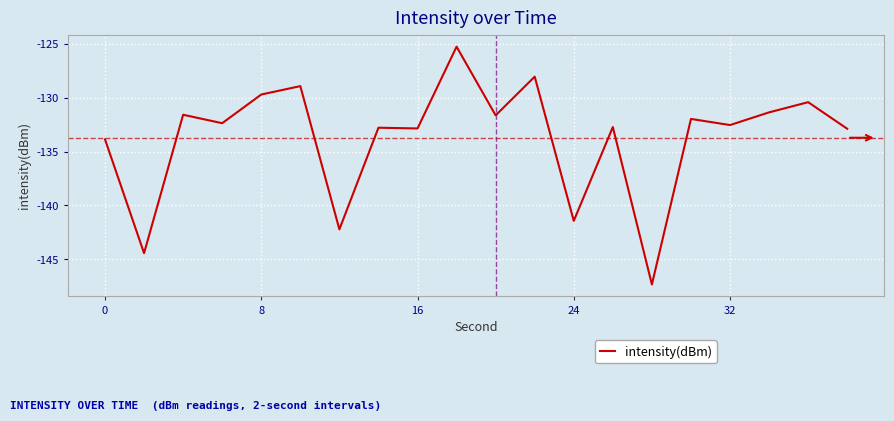

What is the greatest value displayed?

-125.3